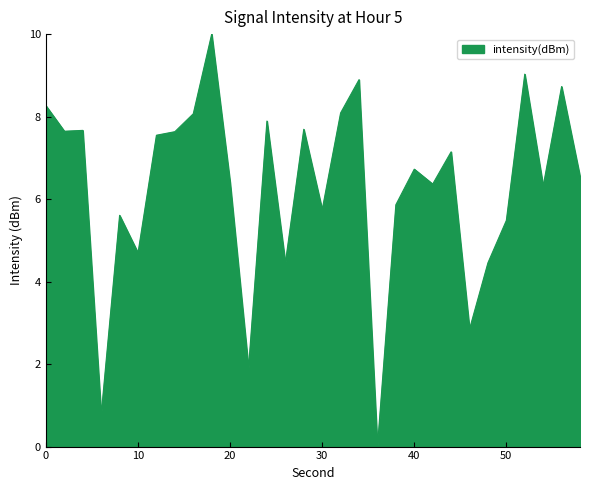

What is the maximum value shown in the chart?

10.0